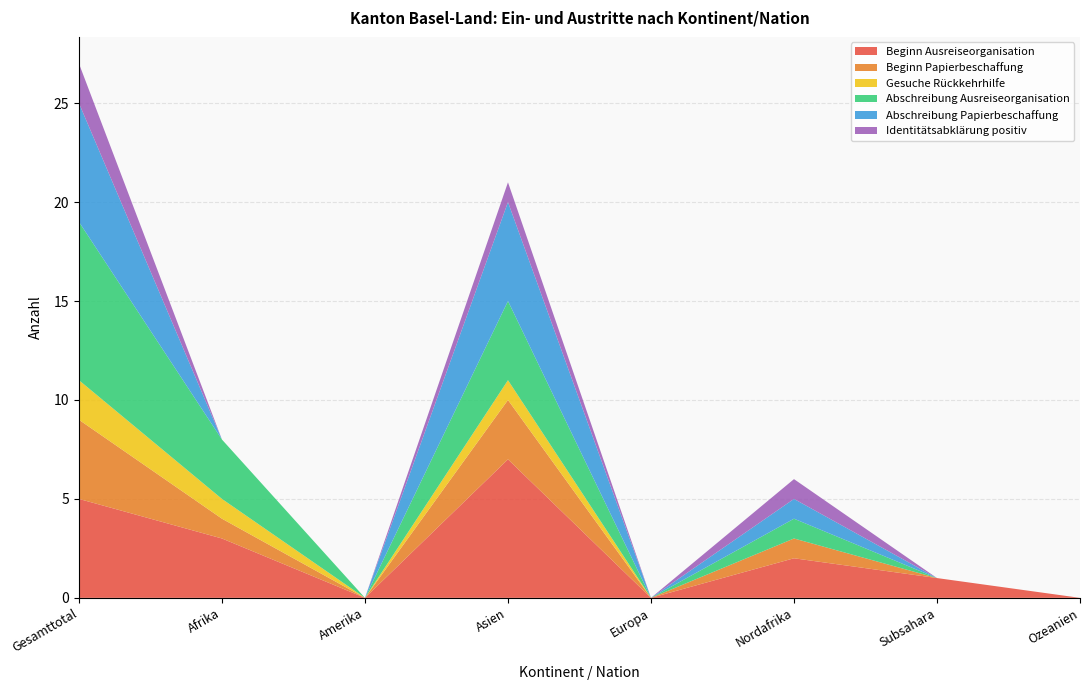

Reading right to left, what are all the values shown in this chart?

Beginn Ausreiseorganisation: Ozeanien=0	Subsahara=1	Nordafrika=2	Europa=0	Asien=7	Amerika=0	Afrika=3	Gesamttotal=5
Beginn Papierbeschaffung: Ozeanien=0	Subsahara=0	Nordafrika=1	Europa=0	Asien=3	Amerika=0	Afrika=1	Gesamttotal=4
Gesuche Rückkehrhilfe: Ozeanien=0	Subsahara=0	Nordafrika=0	Europa=0	Asien=1	Amerika=0	Afrika=1	Gesamttotal=2
Abschreibung Ausreiseorganisation: Ozeanien=0	Subsahara=0	Nordafrika=1	Europa=0	Asien=4	Amerika=0	Afrika=3	Gesamttotal=8
Abschreibung Papierbeschaffung: Ozeanien=0	Subsahara=0	Nordafrika=1	Europa=0	Asien=5	Amerika=0	Afrika=0	Gesamttotal=6
Identitätsabklärung positiv: Ozeanien=0	Subsahara=0	Nordafrika=1	Europa=0	Asien=1	Amerika=0	Afrika=0	Gesamttotal=2